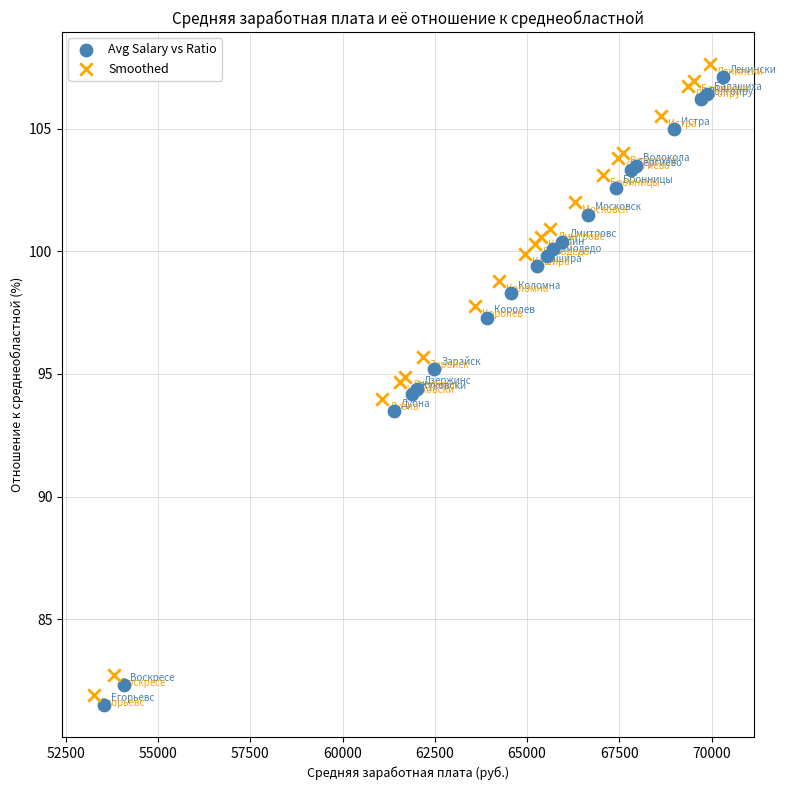

Which series reaches the minimum Y coordinate?

Avg Salary vs Ratio